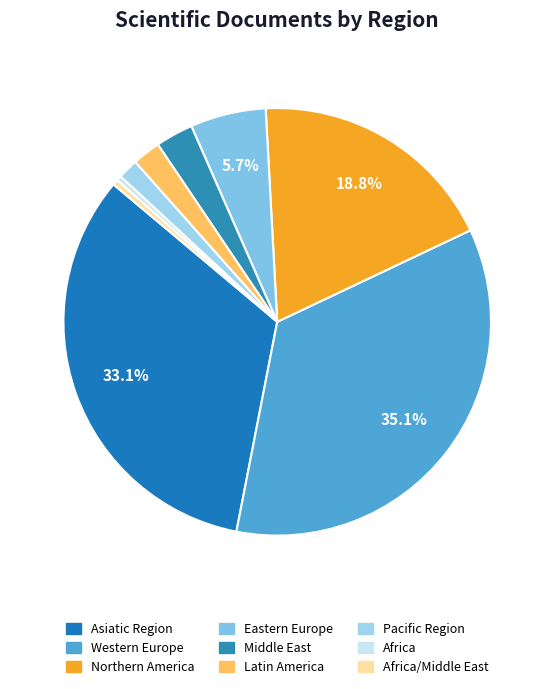

Count the number of slices in the pie.

9